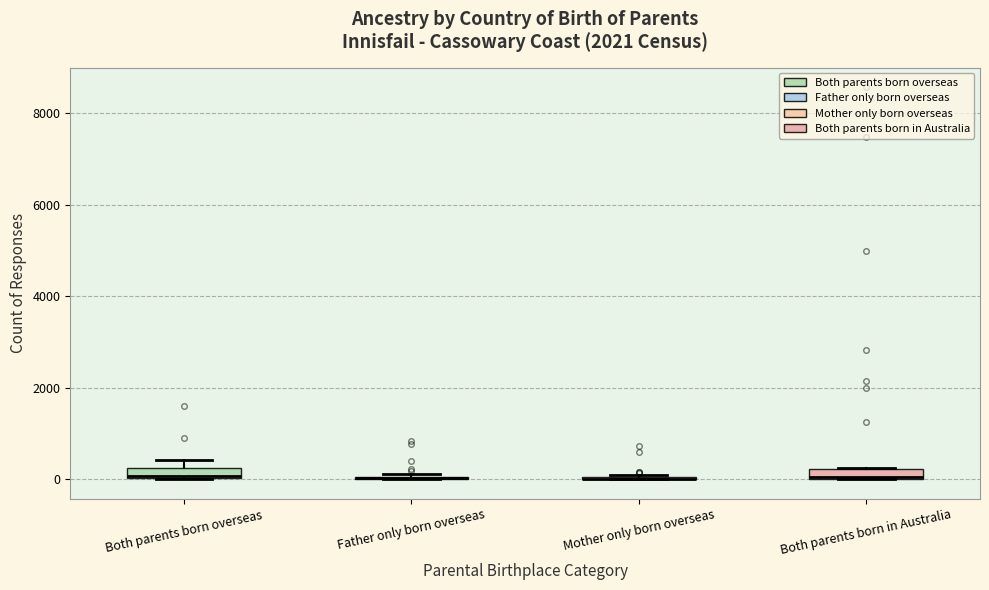

Where is the lower edge of the box for Both parents born overseas on the y-axis? The values are not printed on the chart, so give them approximately, as read against the axis.

0